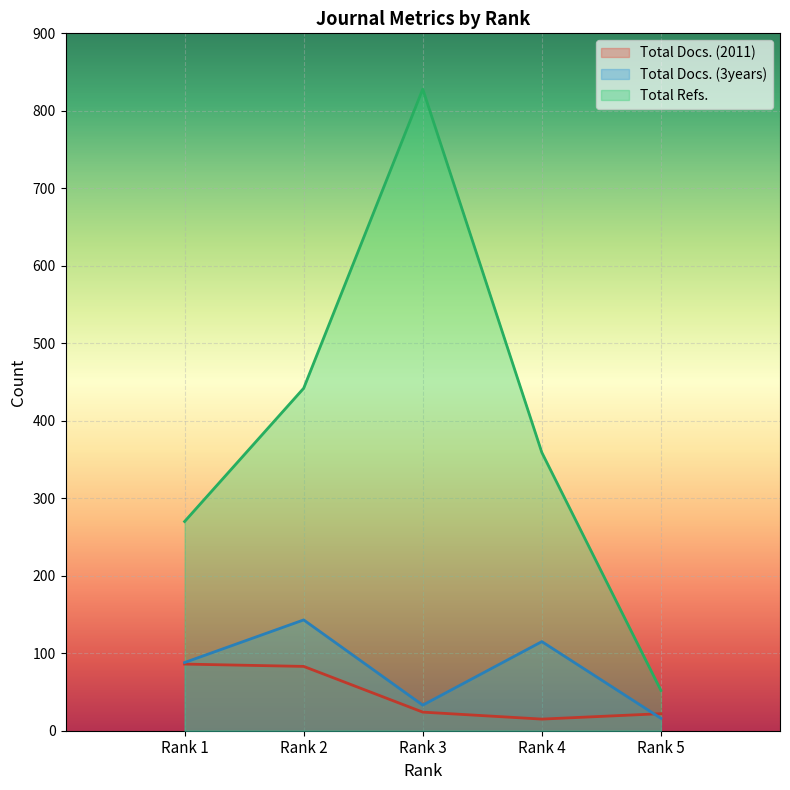

True or false: Total Docs. (2011) and Total Refs. intersect in this chart.

False